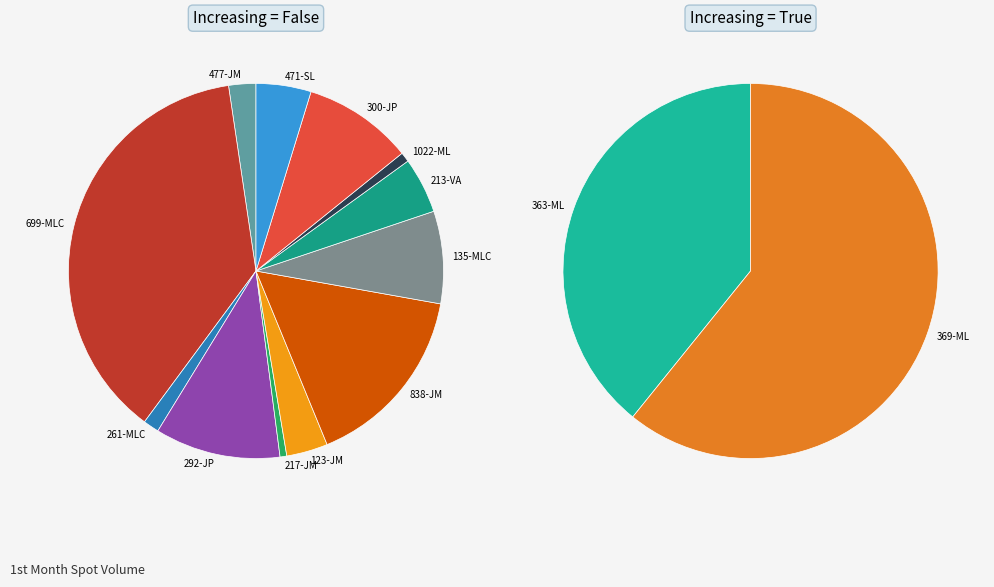

Which category has the smallest portion of the pie?

217-JM